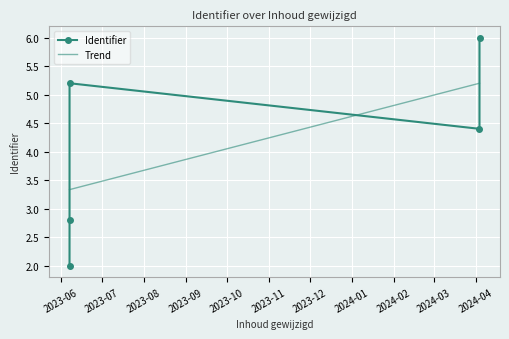

Is this an area chart (filled region under the line)?

No